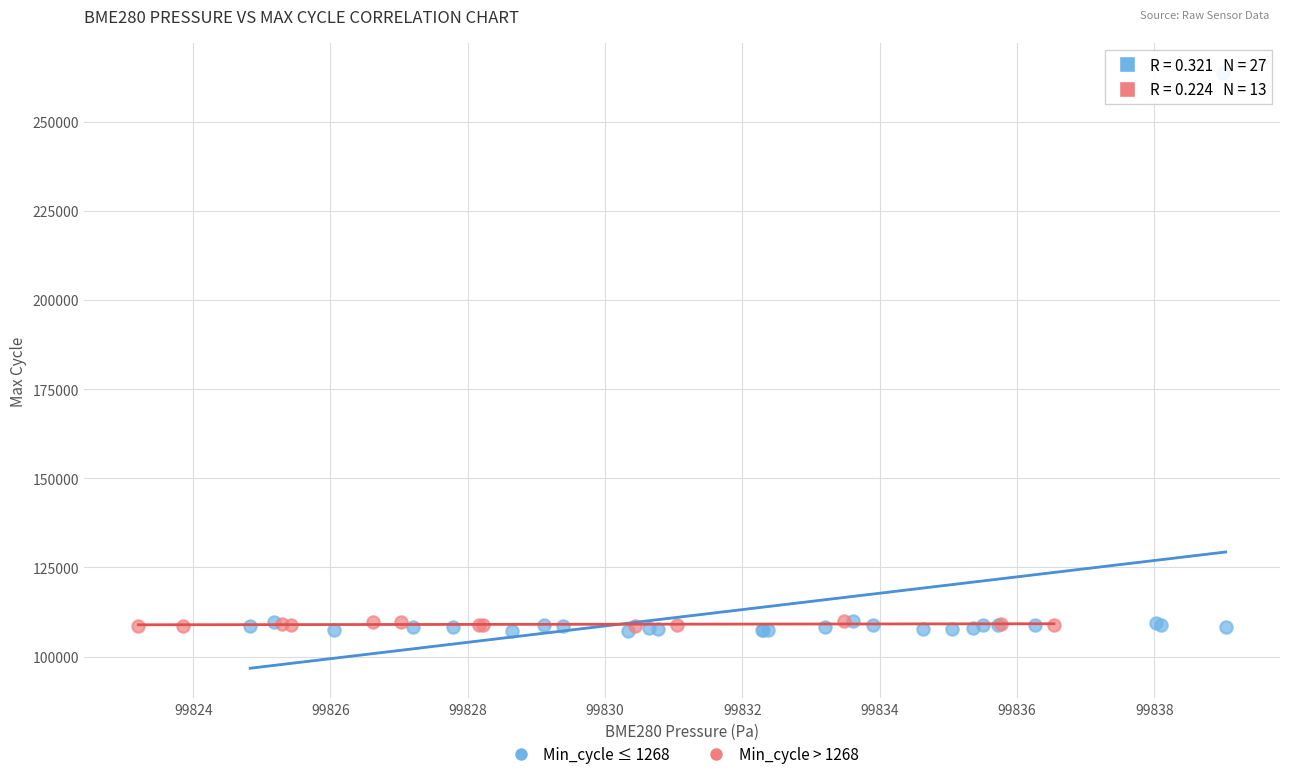

What are all the series names shown in the legend?

Min_cycle ≤ 1268, Min_cycle > 1268